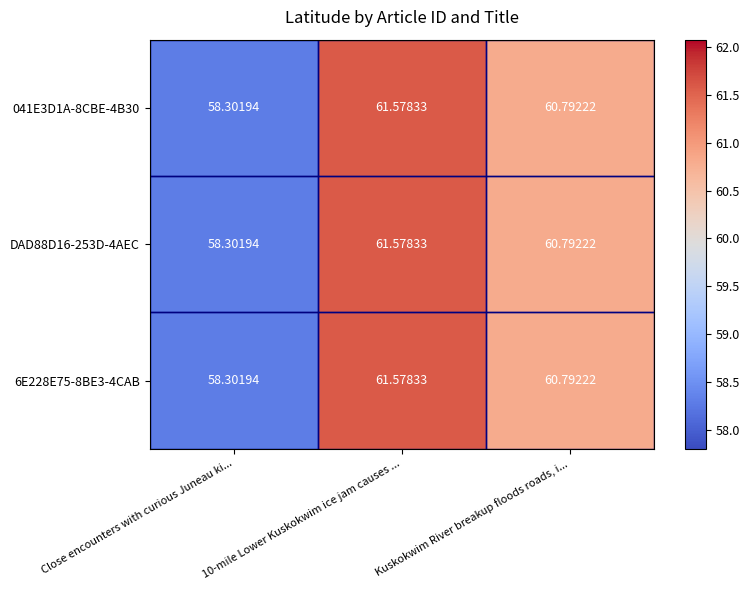

Is the value of 041E3D1A-8CBE-4B30 at 10-mile Lower Kuskokwim ice jam causes ... greater than the value of 6E228E75-8BE3-4CAB at Close encounters with curious Juneau ki...?

Yes